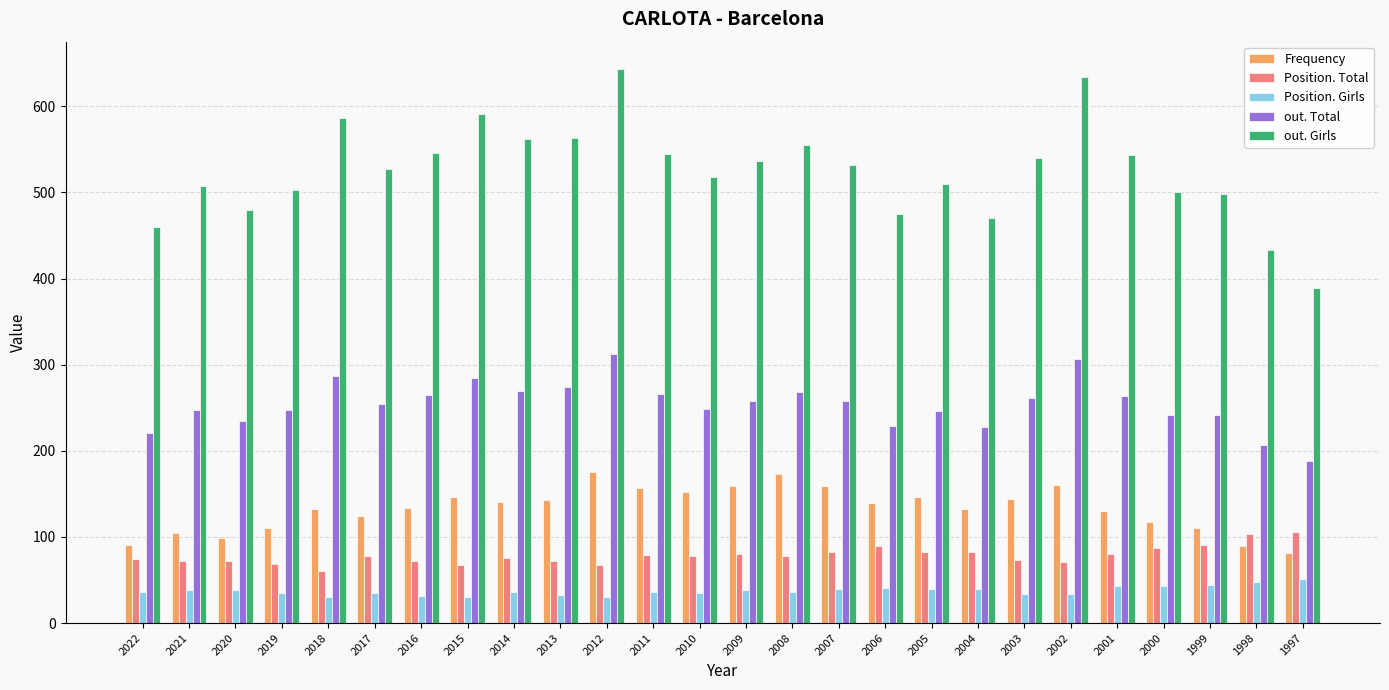

What is the minimum value shown in the chart?

30